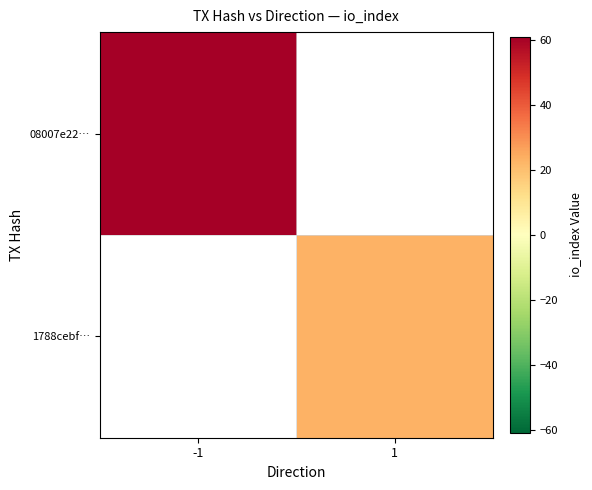

What is the smallest value displayed?

23.0